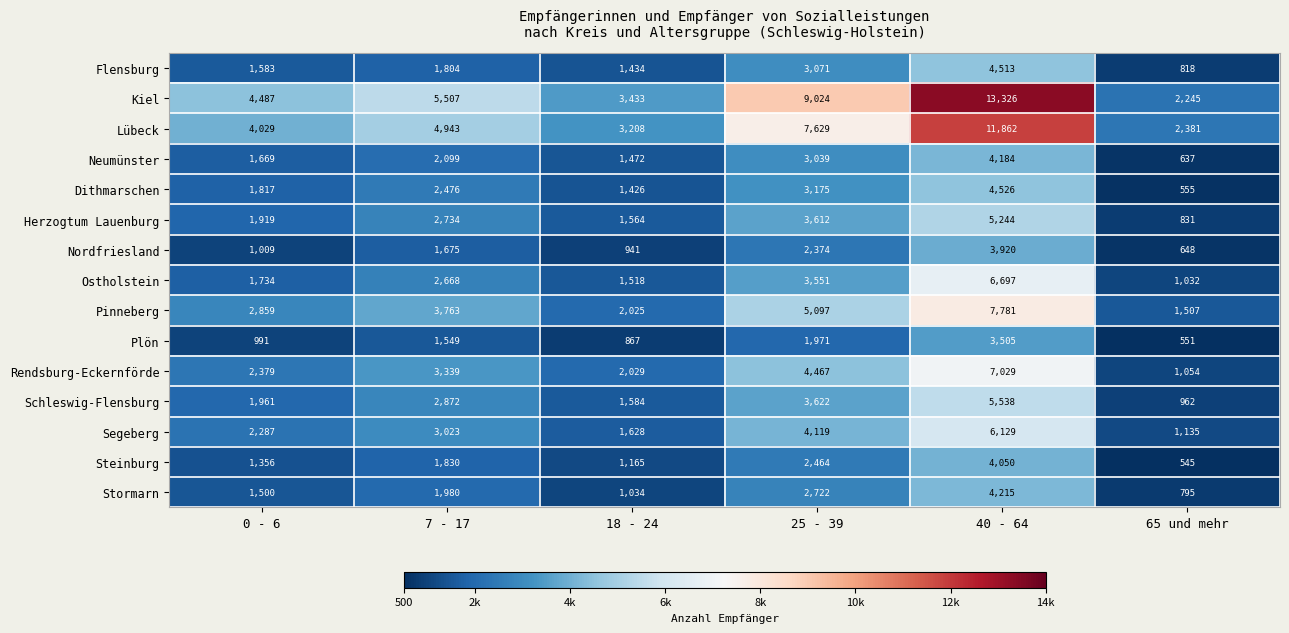

Rank the series by their maximum value, from highest to lowest.

Kiel, Lübeck, Pinneberg, Rendsburg-Eckernförde, Ostholstein, Segeberg, Schleswig-Flensburg, Herzogtum Lauenburg, Dithmarschen, Flensburg, Stormarn, Neumünster, Steinburg, Nordfriesland, Plön